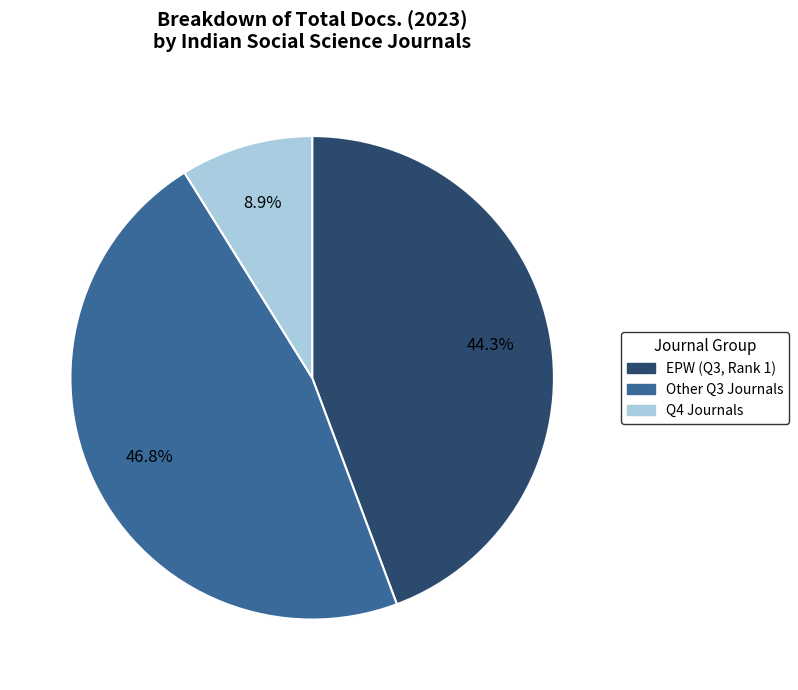

Does any single category account for the majority?

No